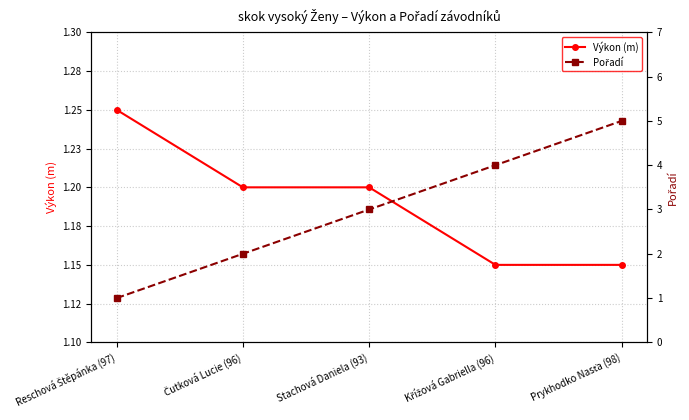

True or false: Pořadí has more than 0 points higher than both neighbors.

False